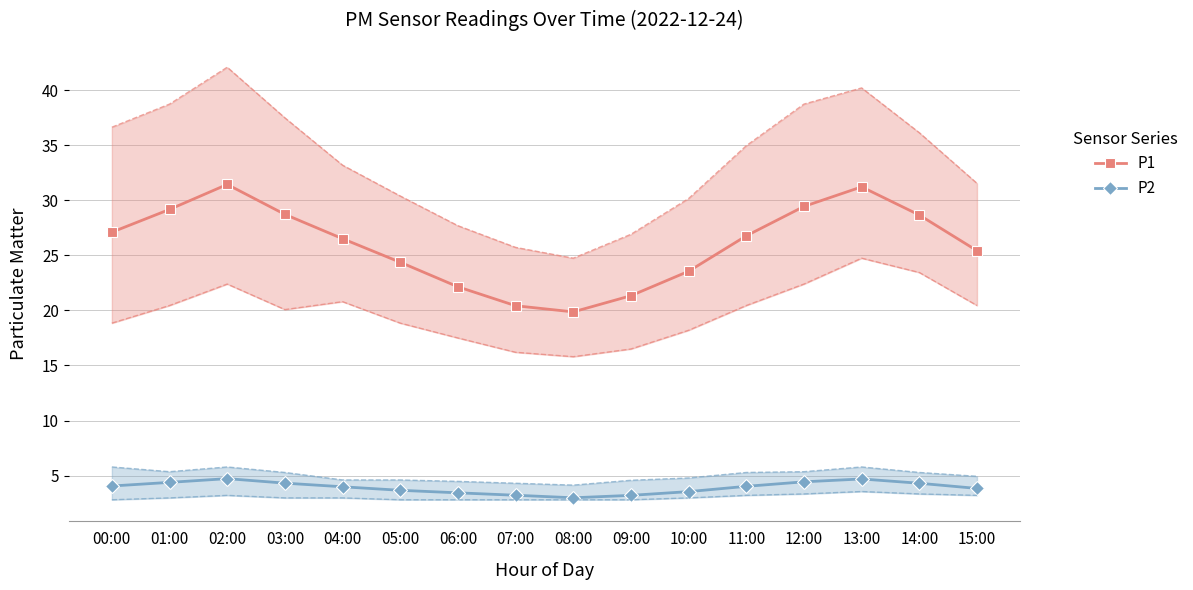

Rank the series at 08:00 from highest to lowest value.

P1, P2